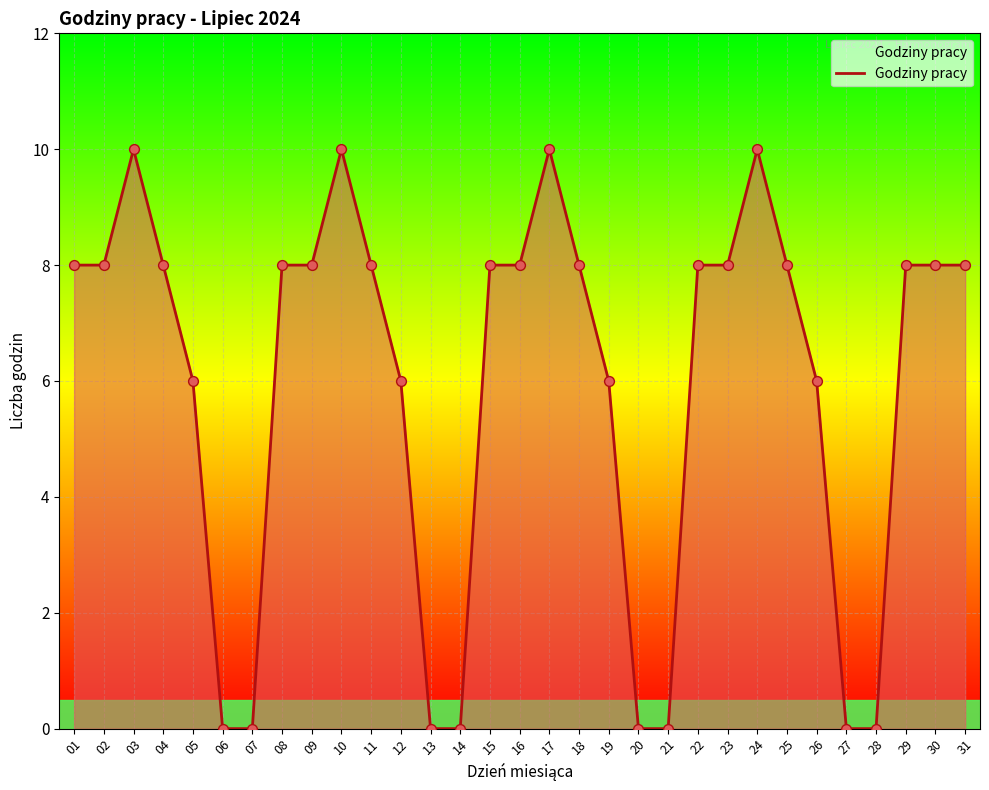

Between 13 and 19, which is larger?

19